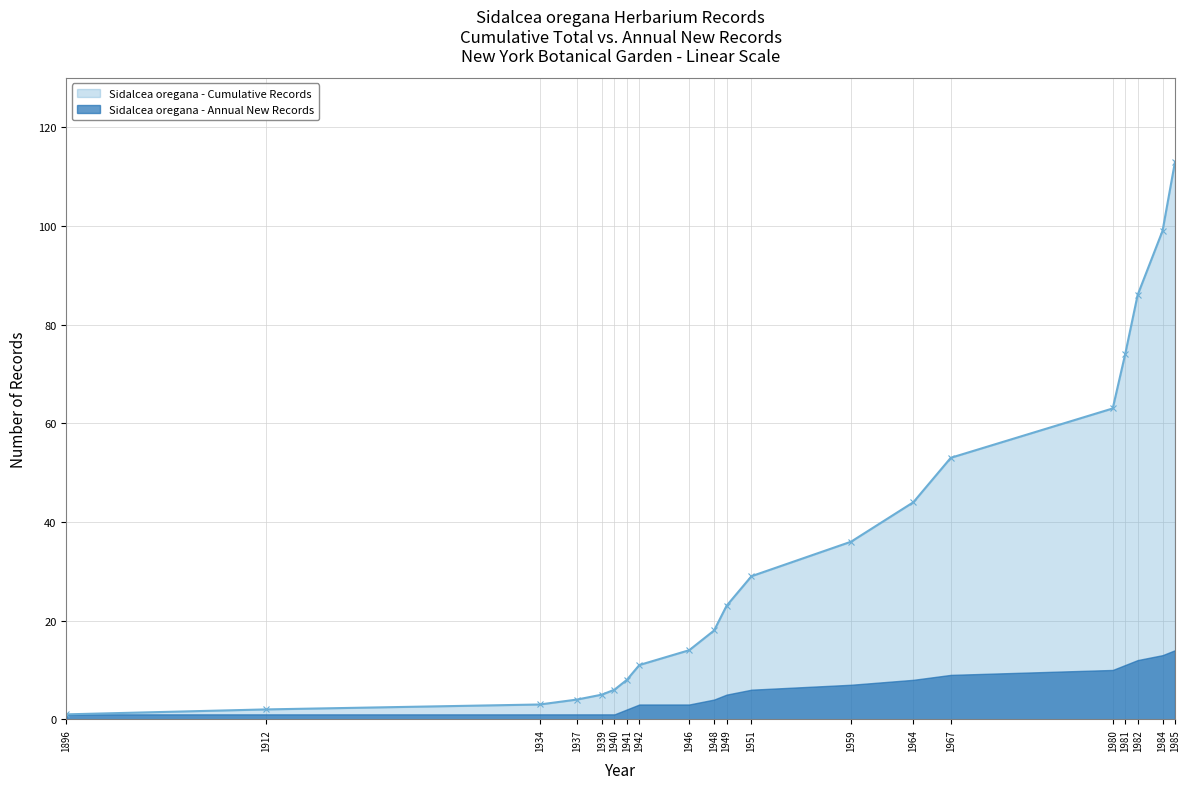

Reading left to right, extract all data points from this chart.

1	2	3	4	5	6	8	11	14	18	23	29	36	44	53	63	74	86	99	113